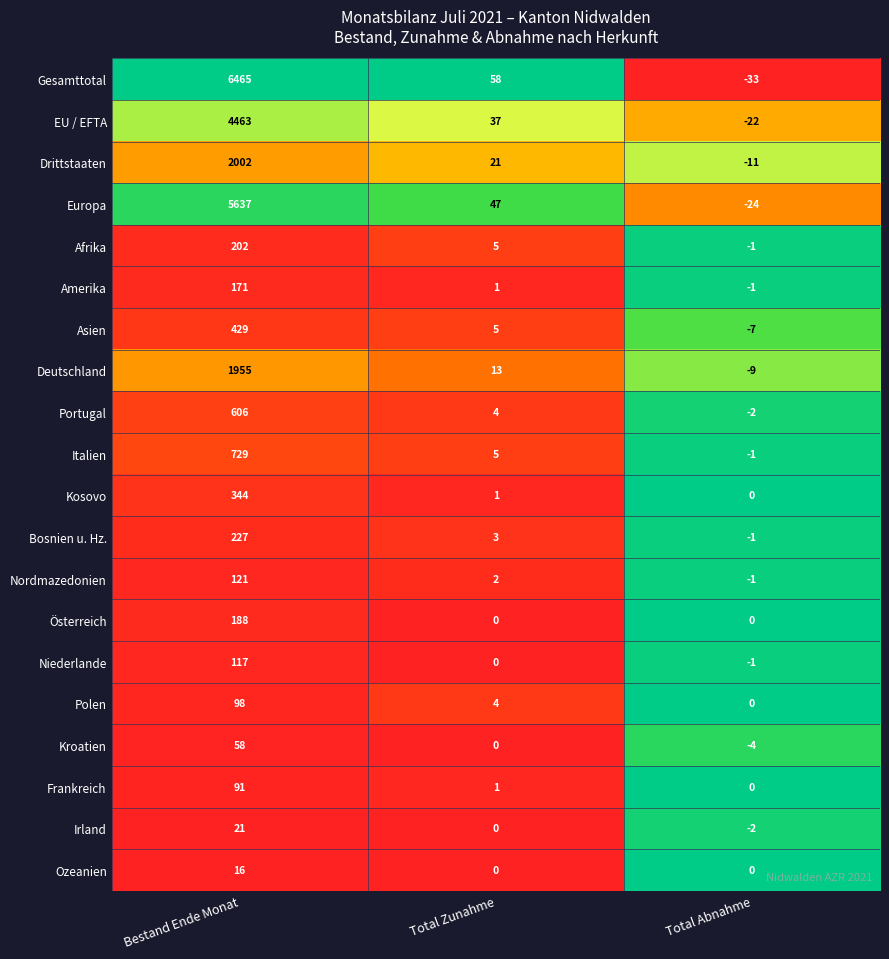

The value of Bosnien u. Hz. at Total Zunahme is 3. True or false?

True